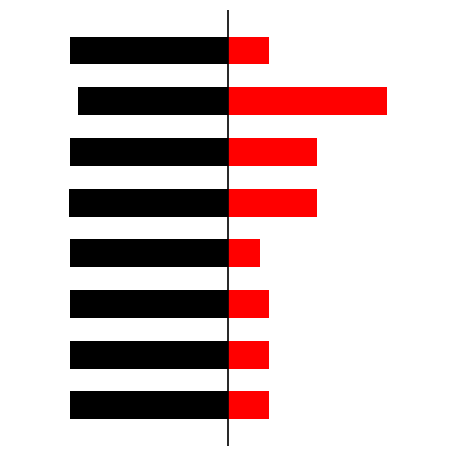

What is the difference between the highest and lowest values at 1?

100.4